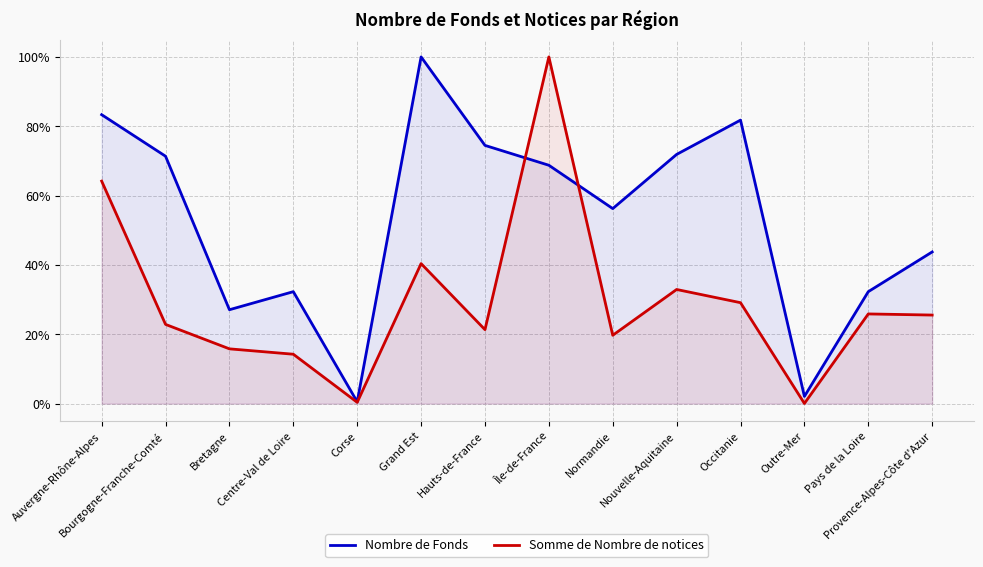

Is it true that Nombre de Fonds equals 79.7 at Normandie?

False